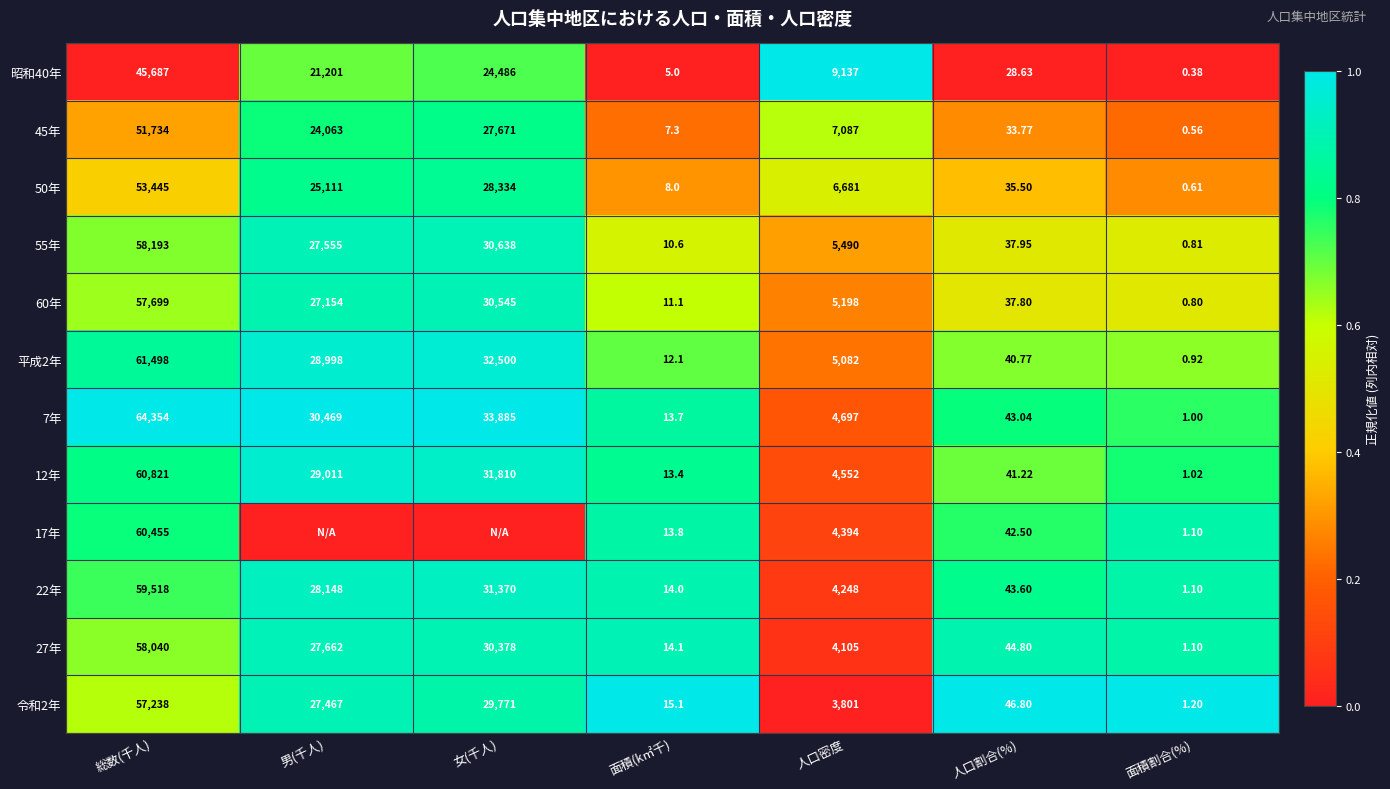

Is the value of 昭和40年 at 人口割合(%) greater than the value of 27年 at 面積割合(%)?

Yes